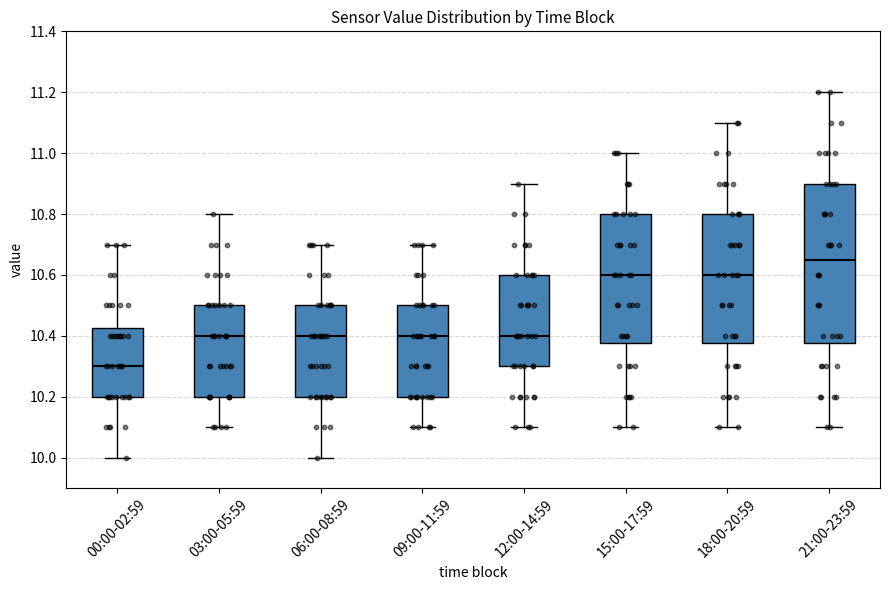

Reading left to right, read every box against the y-axis: the position of its median line, the range the box covers, and the ends of its whiskers. The values are not printed on the chart, so give them approximately, as read against the axis.

00:00-02:59: median 10.30, box 10.20 to 10.42, whiskers 10.00 to 10.70
03:00-05:59: median 10.40, box 10.20 to 10.50, whiskers 10.10 to 10.80
06:00-08:59: median 10.40, box 10.20 to 10.50, whiskers 10.00 to 10.70
09:00-11:59: median 10.40, box 10.20 to 10.50, whiskers 10.10 to 10.70
12:00-14:59: median 10.40, box 10.30 to 10.60, whiskers 10.10 to 10.90
15:00-17:59: median 10.60, box 10.38 to 10.80, whiskers 10.10 to 11.00
18:00-20:59: median 10.60, box 10.38 to 10.80, whiskers 10.10 to 11.10
21:00-23:59: median 10.66, box 10.38 to 10.90, whiskers 10.10 to 11.20